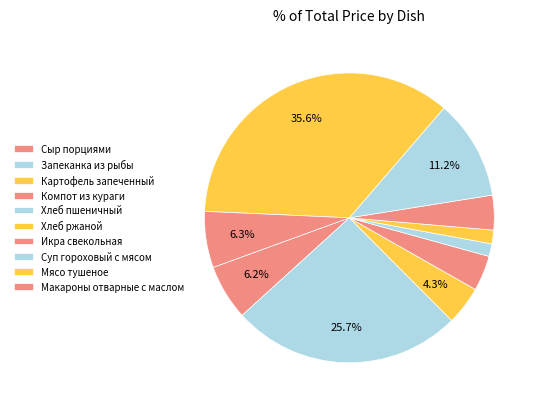

The Картофель запеченный slice represents 4% of the pie. True or false?

True